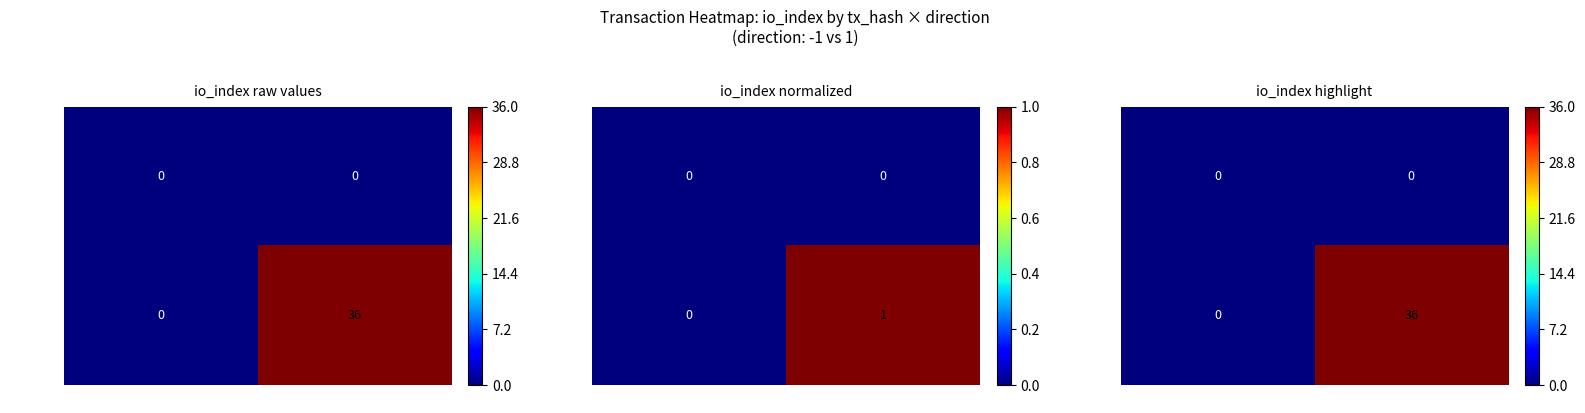

The fb106d5f... series shows 0 at -1. True or false?

True